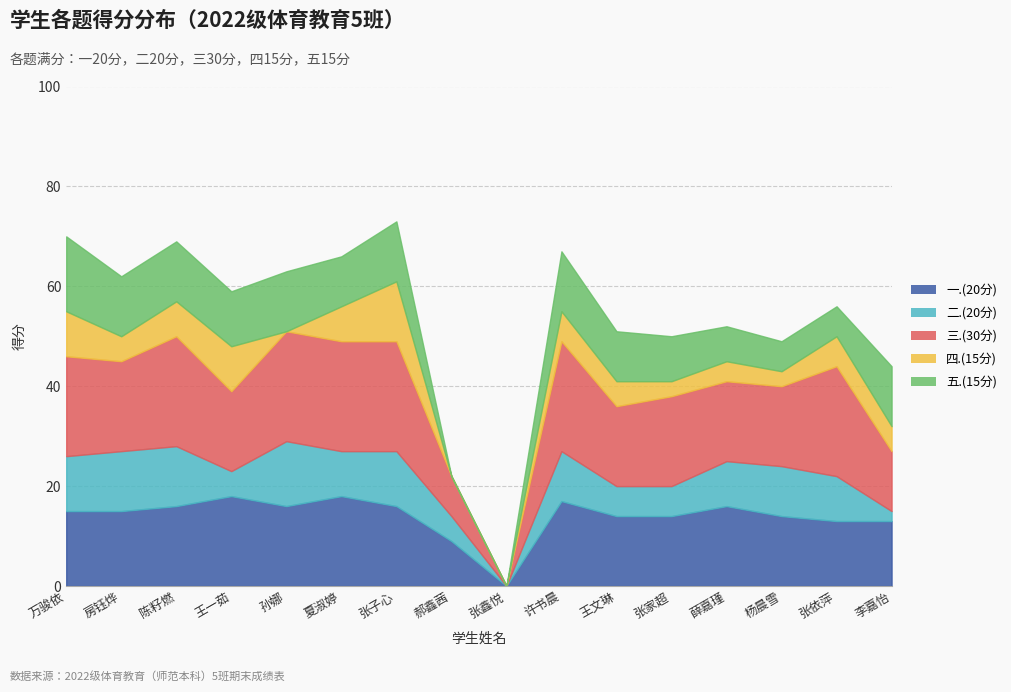

True or false: 三.(30分) and 四.(15分) cross at least once.

False